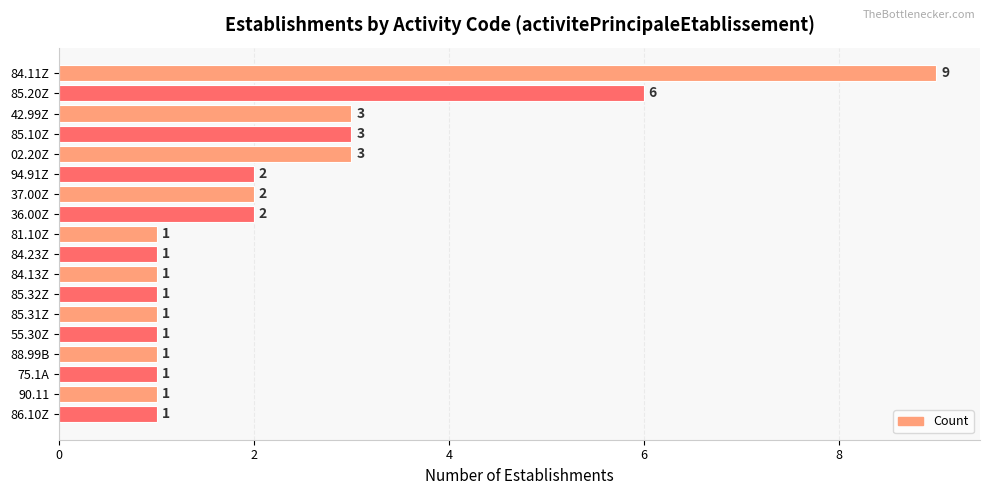

Reading bottom to top, list all the values displayed in this chart.

86.10Z=1	90.11=1	75.1A=1	88.99B=1	55.30Z=1	85.31Z=1	85.32Z=1	84.13Z=1	84.23Z=1	81.10Z=1	36.00Z=2	37.00Z=2	94.91Z=2	02.20Z=3	85.10Z=3	42.99Z=3	85.20Z=6	84.11Z=9